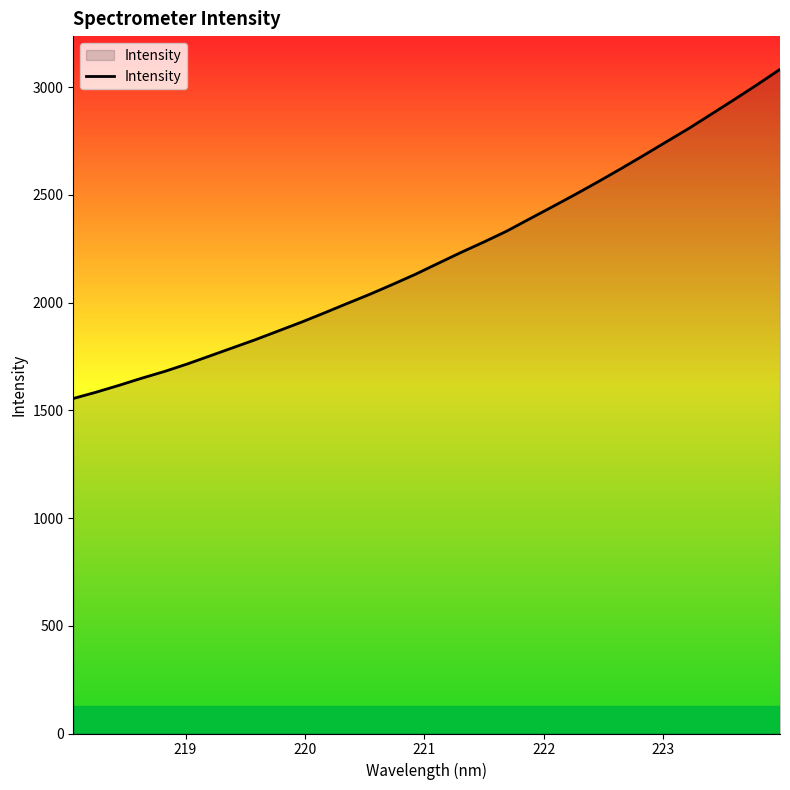

What is the minimum value shown in the chart?

1555.0